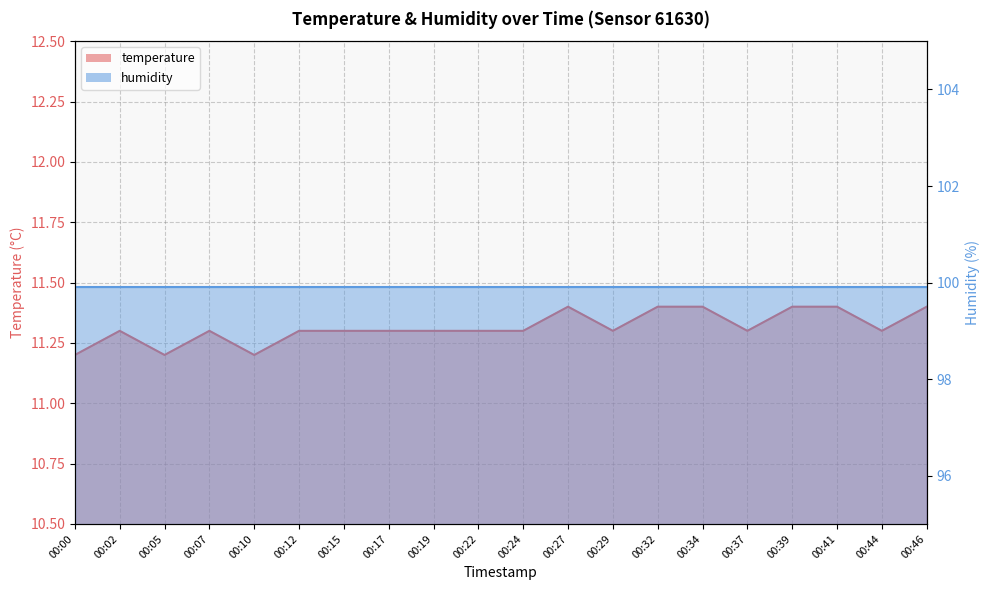

List the labels in order of value, smallest first.

00:00, 00:05, 00:10, 00:02, 00:07, 00:12, 00:15, 00:17, 00:19, 00:22, 00:24, 00:29, 00:37, 00:44, 00:27, 00:32, 00:34, 00:39, 00:41, 00:46